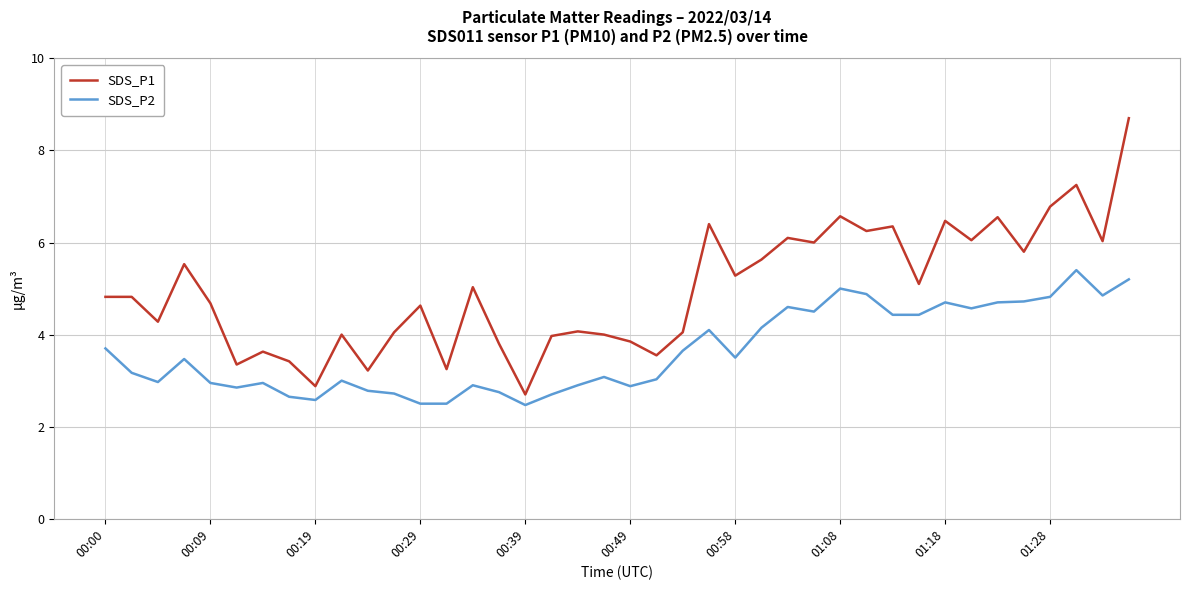

Does the chart have visible grid lines?

Yes